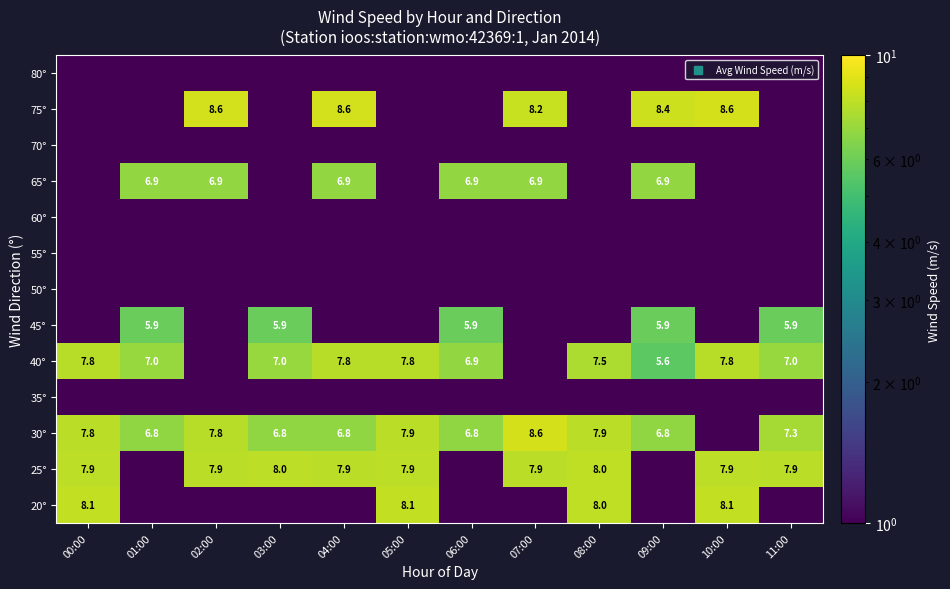

What is the difference between the 40° values at 11:00 and 07:00?

7.0